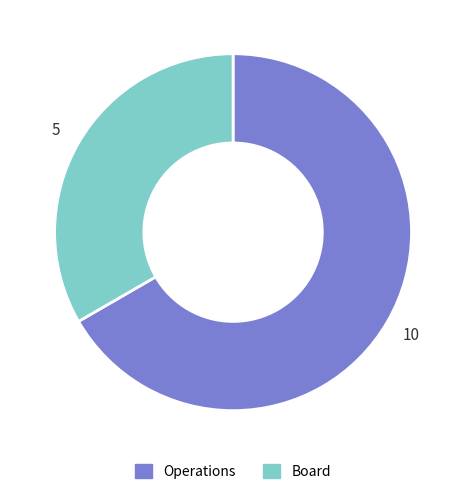

Is it true that Board is 33% of the pie?

True